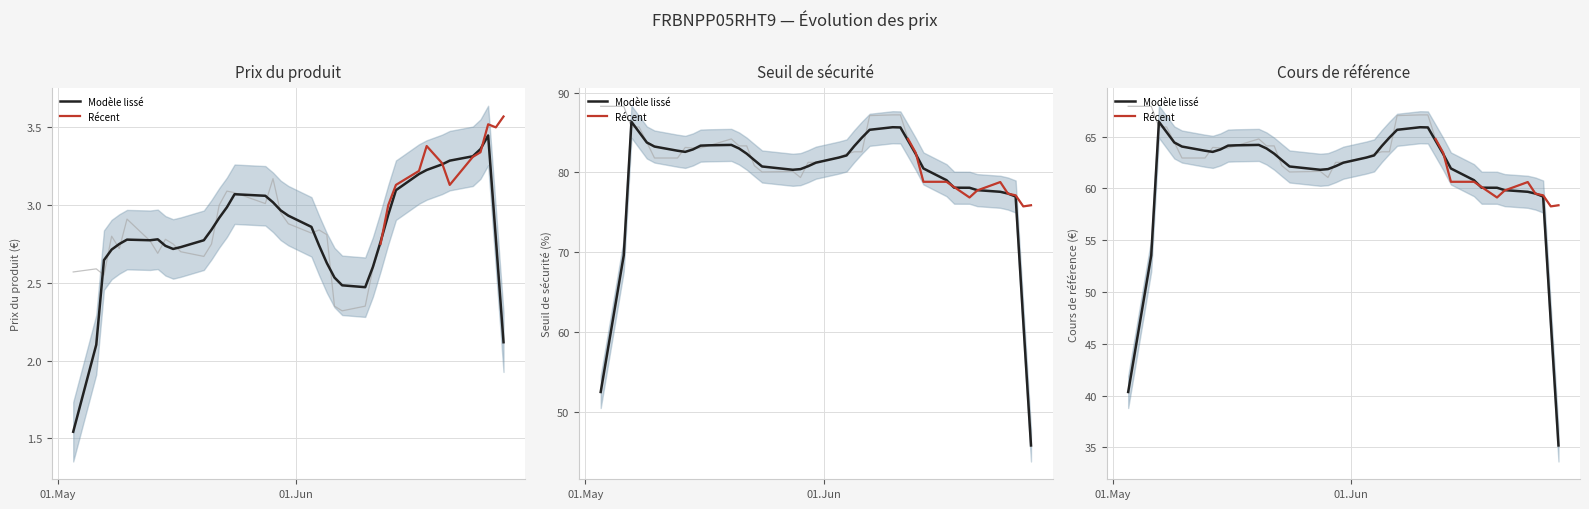

What is the spread (max minus min) of values at 2024-06-03?

79.1